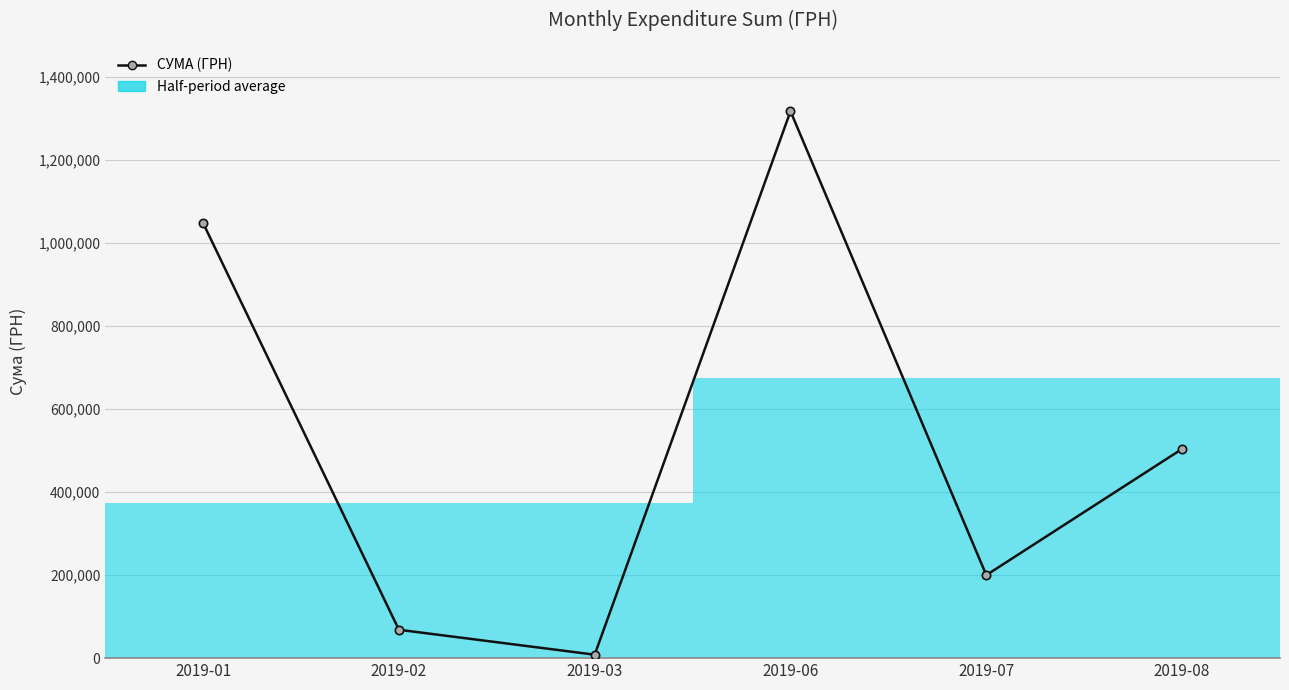

At which category does the data reach its first local valley?

2019-03